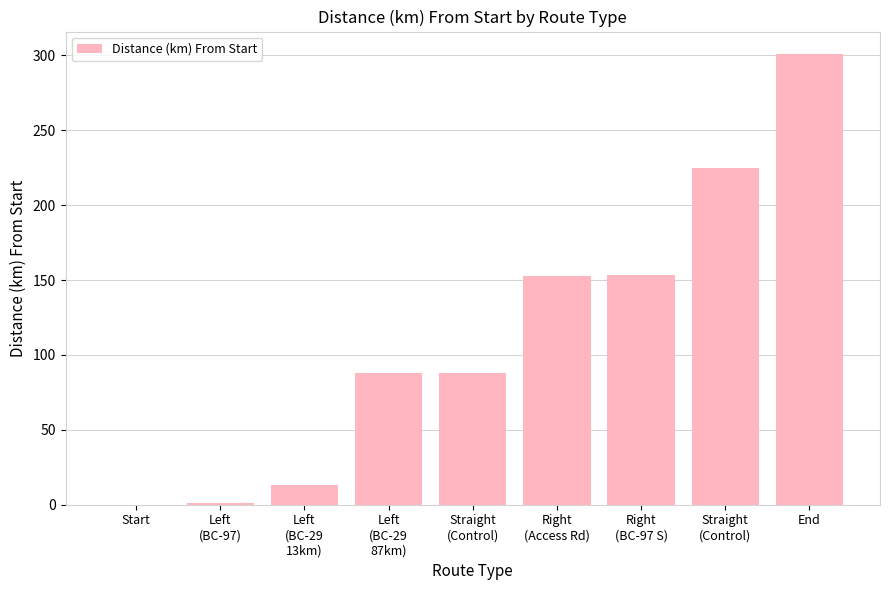

The chart shows a value of 1.0 at Left
(BC-97). True or false?

True